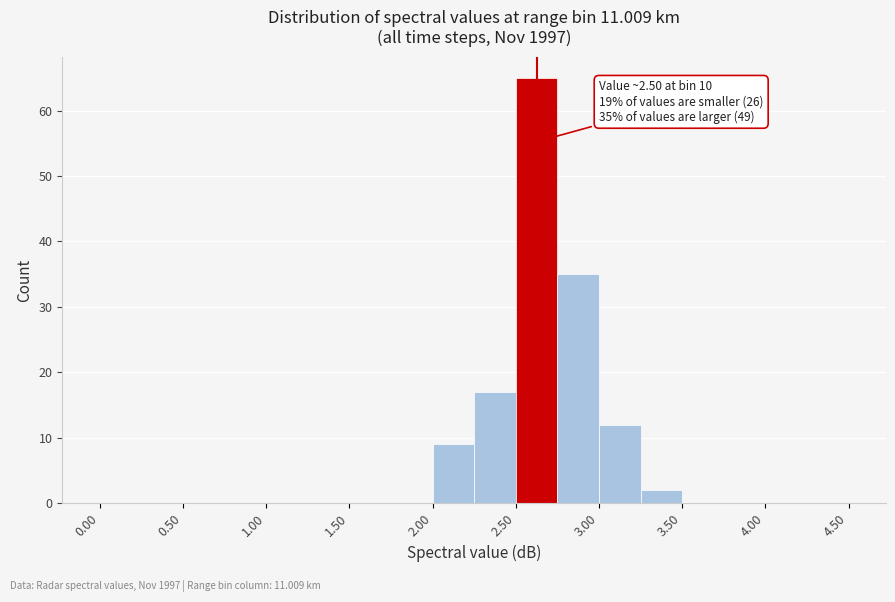

Which range on the x-axis has the tallest bar?

2.50 to 2.75